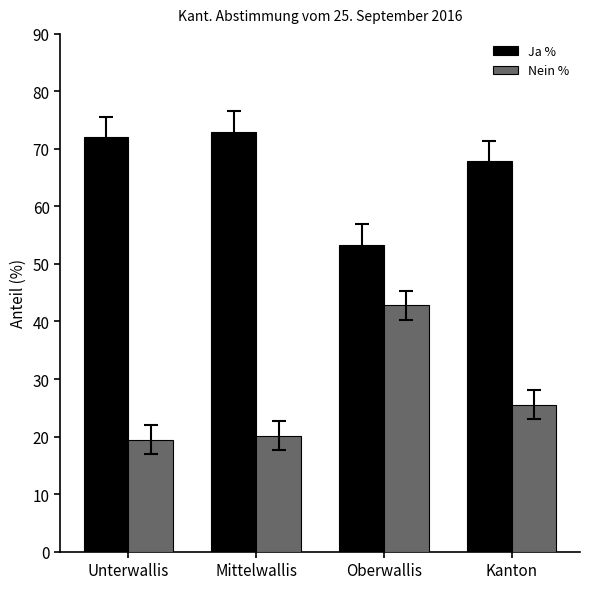

How many categories are shown in the chart?

4